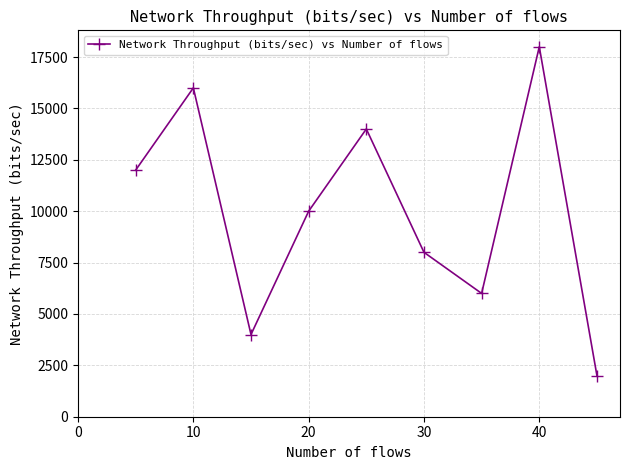

What is the maximum value shown in the chart?

18000